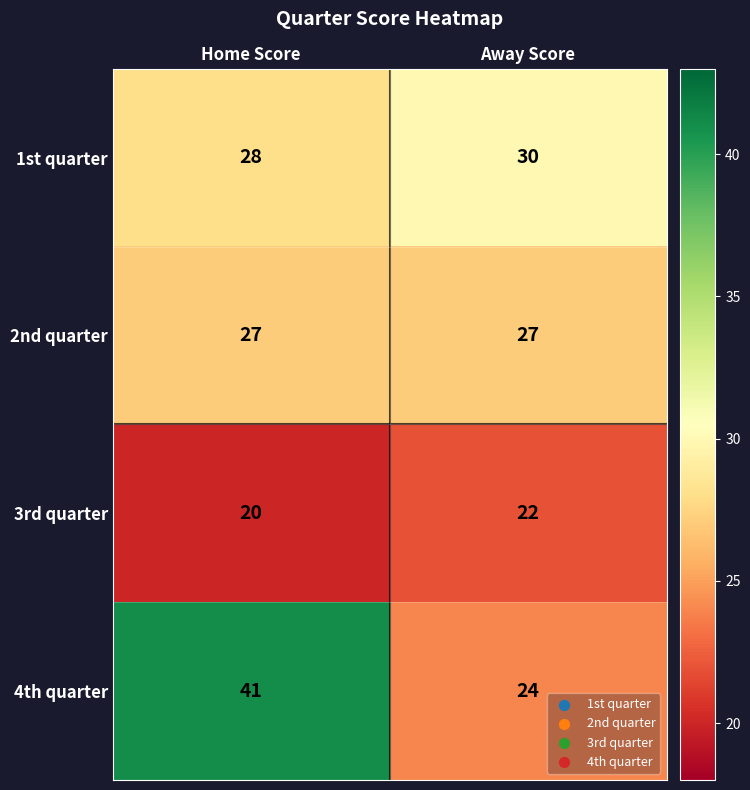

Rank the series at Home Score from highest to lowest value.

4th quarter, 1st quarter, 2nd quarter, 3rd quarter